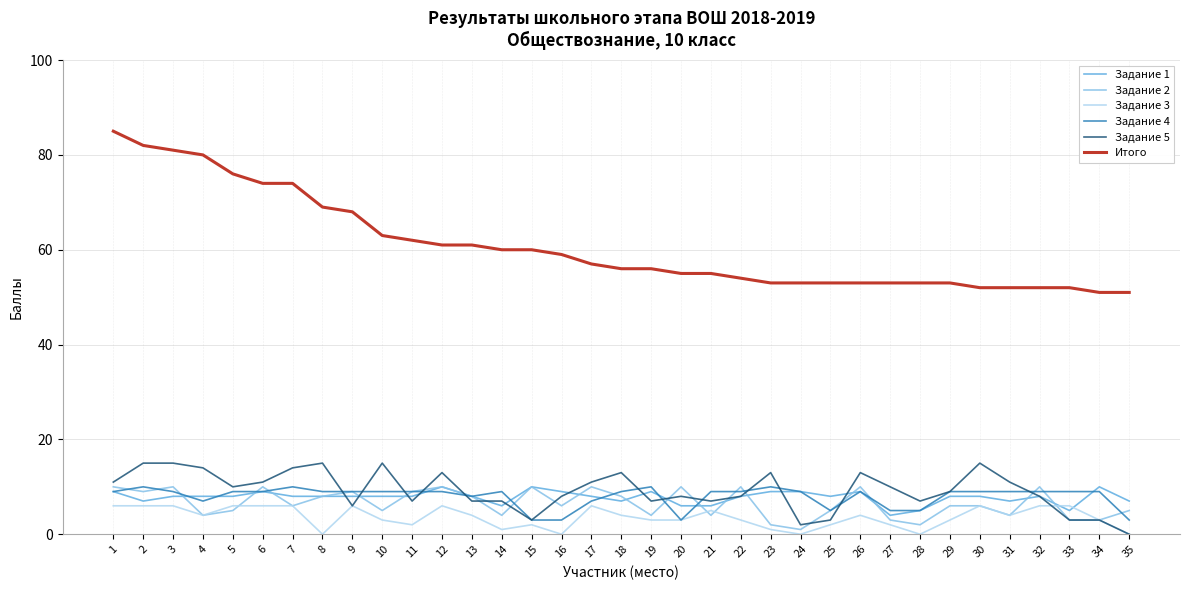

What is the difference between the highest and lowest values at 25?

51